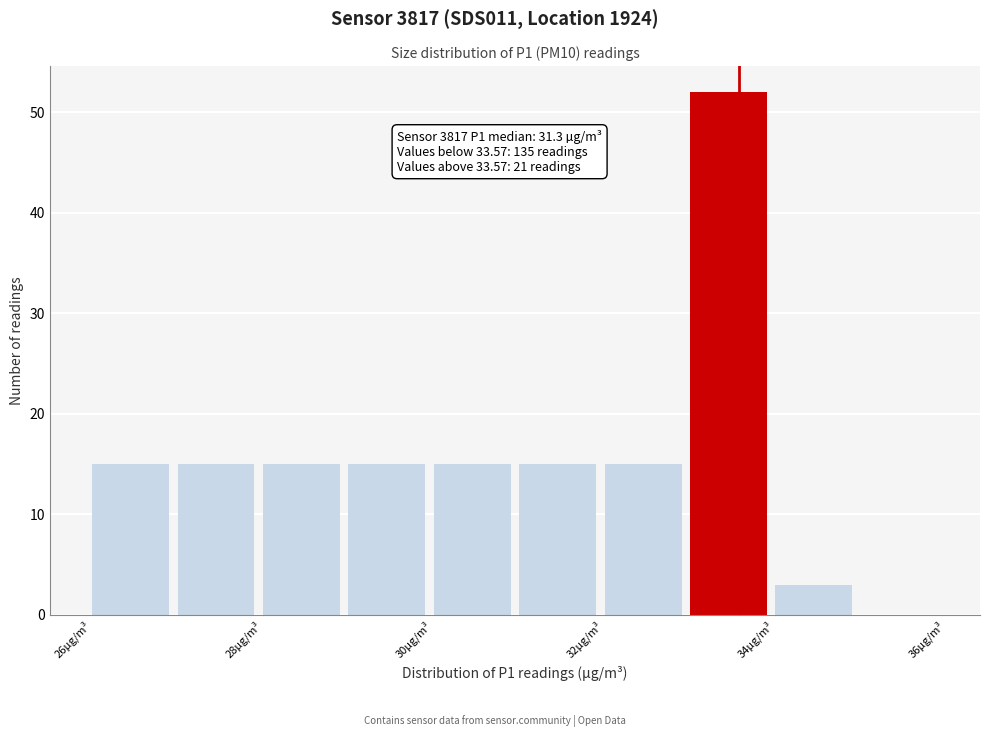

Which range on the x-axis has the tallest bar?

33 to 34